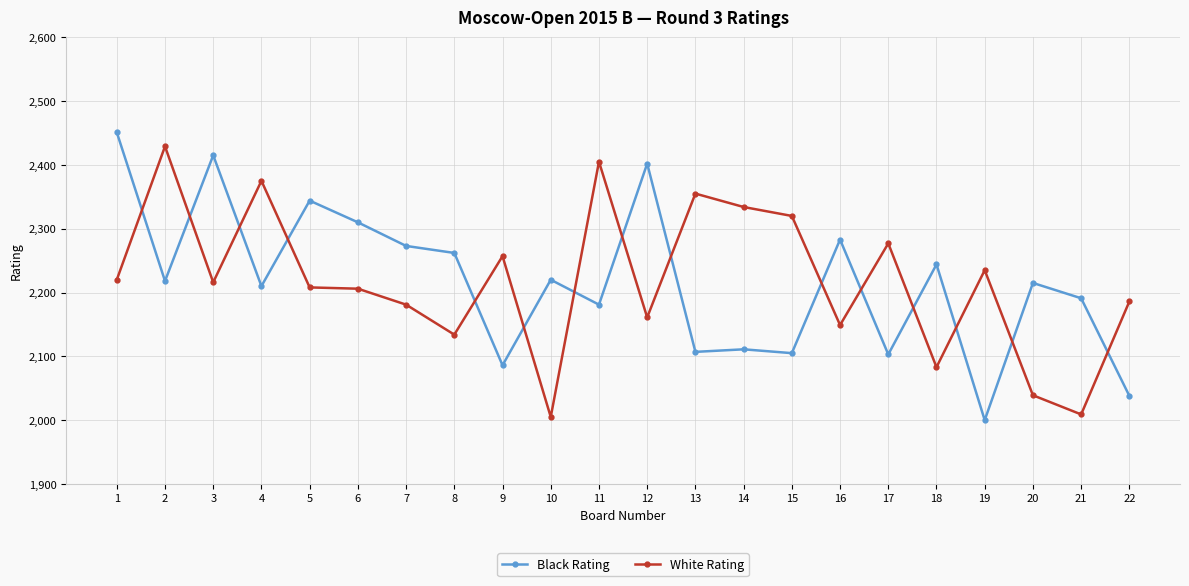

How many series are shown in this chart?

2